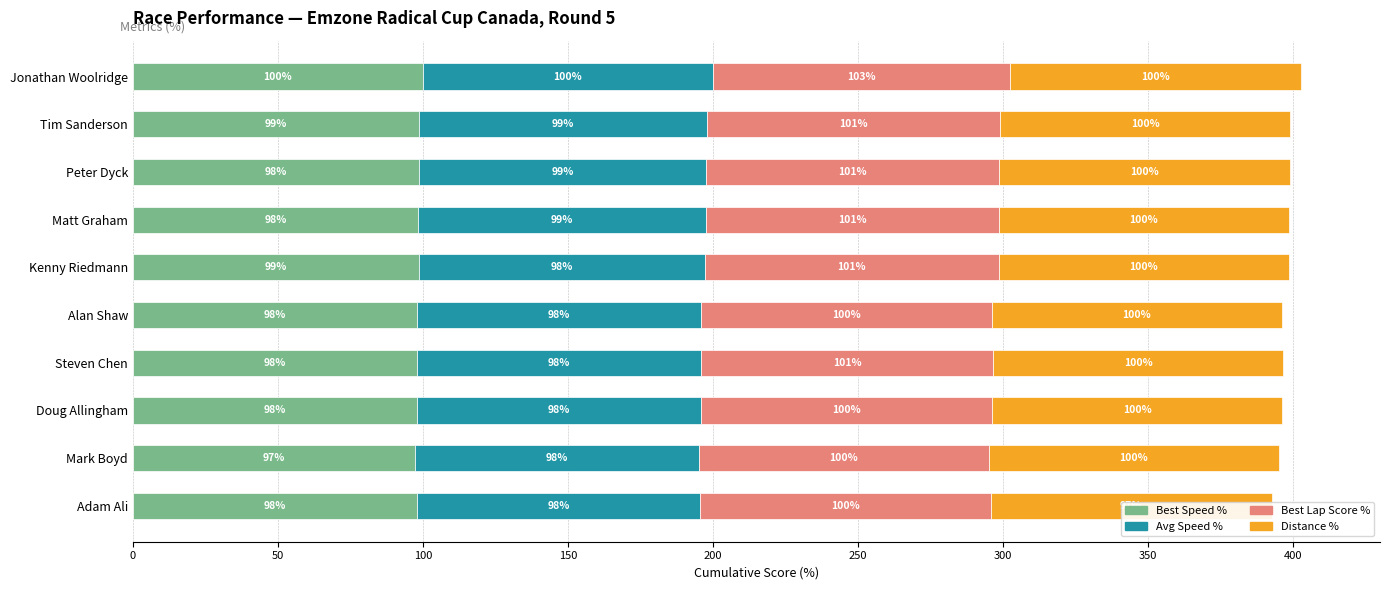

How many groups of bars are there?

10